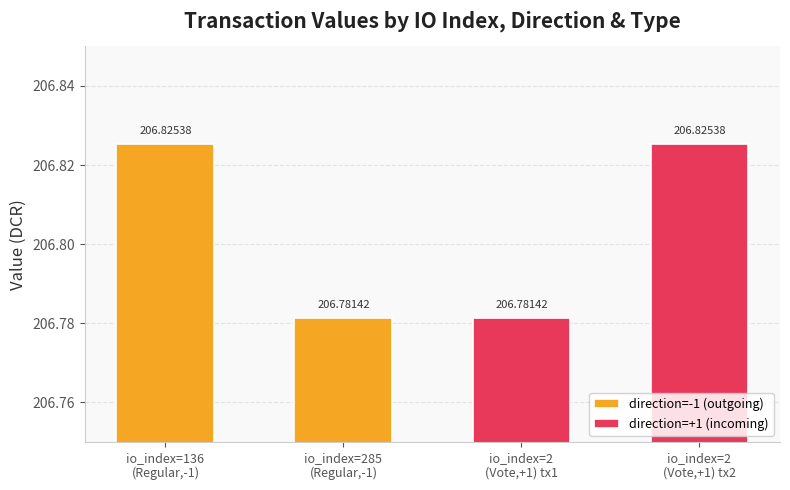

At which category does the chart reach its peak across all series?

io_index=136
(Regular,-1)